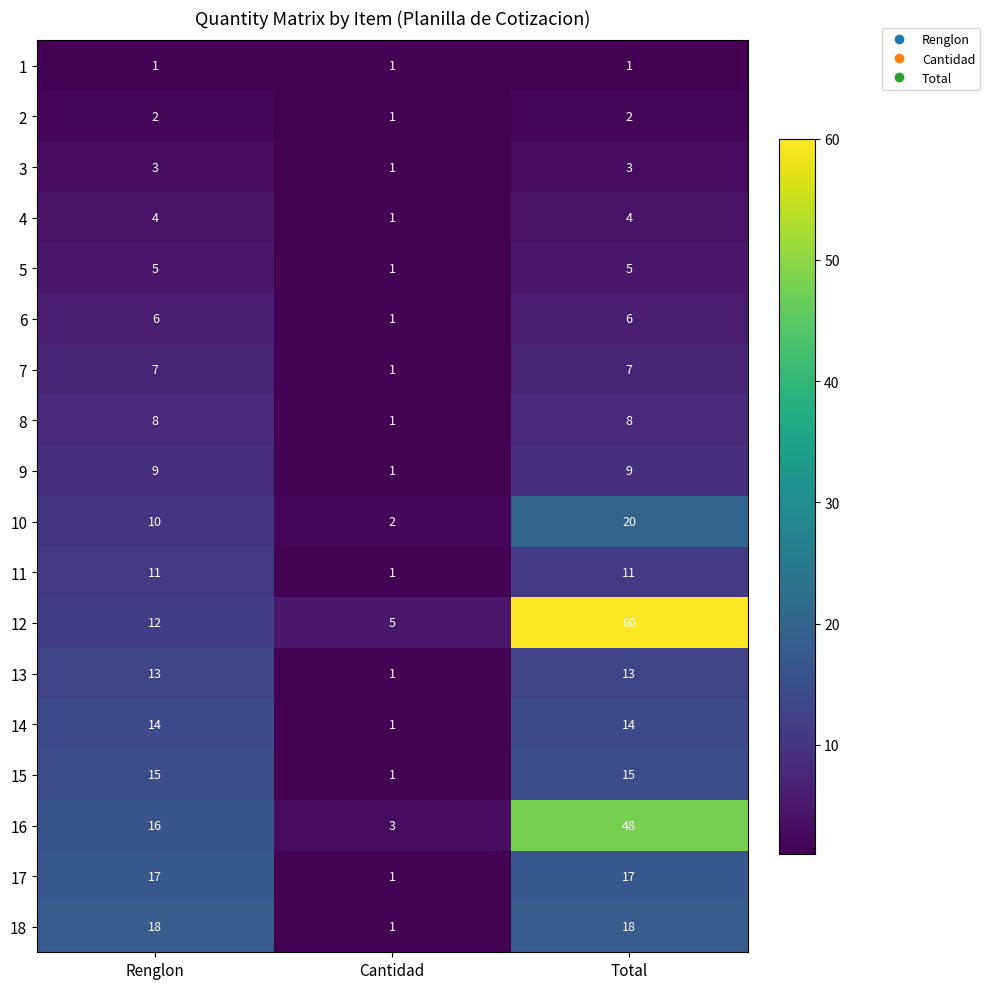

What is the difference between the 15 values at Total and Cantidad?

14